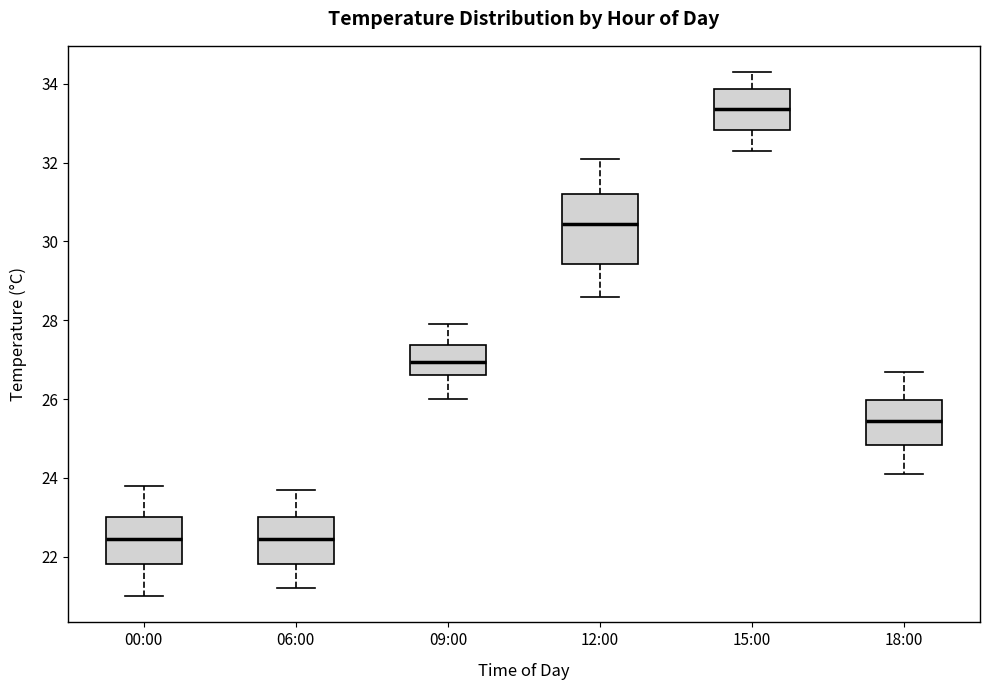

Reading left to right, transcribe this box plot: for each box, give where its median line is, the range the box spans, and where its two whiskers end, as read against the y-axis. The values are not printed on the chart, so give them approximately, as read against the axis.

00:00: median 22.4, box 21.8 to 23.0, whiskers 21.0 to 23.8
06:00: median 22.4, box 21.8 to 23.0, whiskers 21.2 to 23.8
09:00: median 27.0, box 26.6 to 27.4, whiskers 26.0 to 28.0
12:00: median 30.4, box 29.4 to 31.2, whiskers 28.6 to 32.2
15:00: median 33.4, box 32.8 to 33.8, whiskers 32.4 to 34.4
18:00: median 25.4, box 24.8 to 26.0, whiskers 24.2 to 26.8